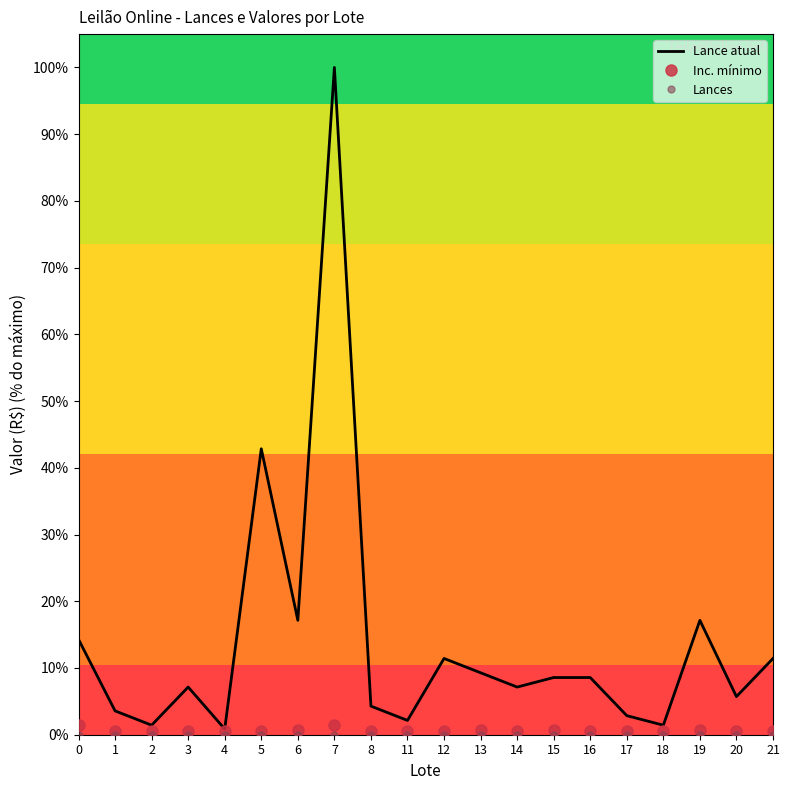

Is the value of Lance atual at 15 greater than the value of Inc. mínimo at 14?

Yes